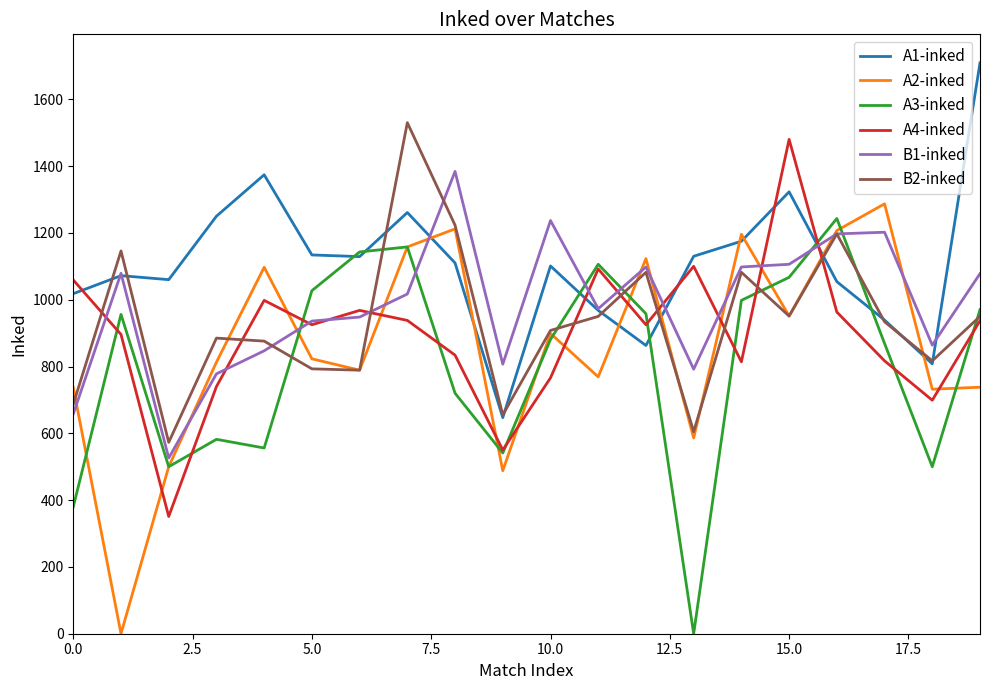

Which series has the largest total across all categories?

A1-inked